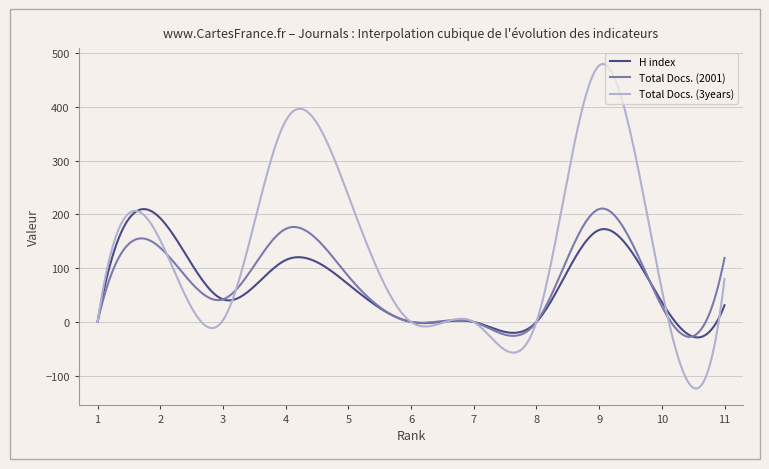

Which series has the widest spread of values?

Total Docs. (3years)